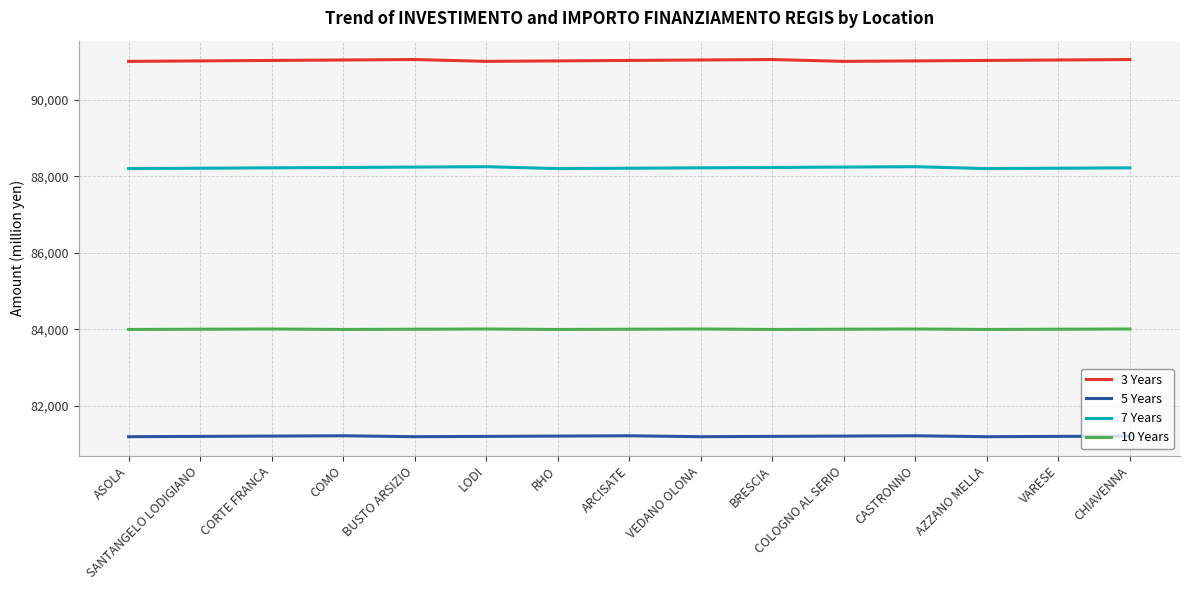

What are all the series names shown in the legend?

3 Years, 5 Years, 7 Years, 10 Years